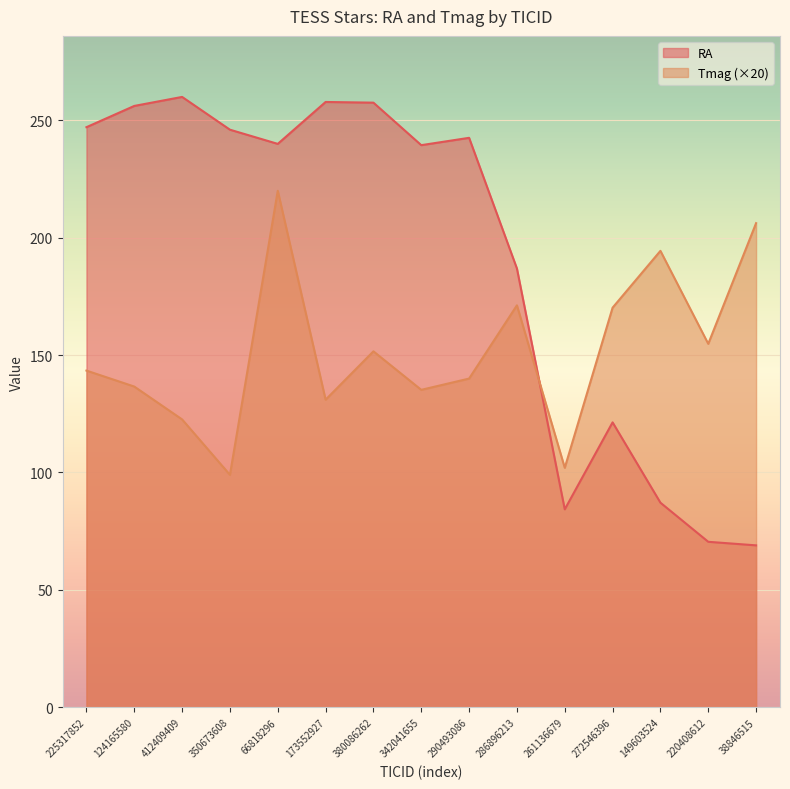

After their last crossing, which series has the higher values: RA or Tmag?

Tmag